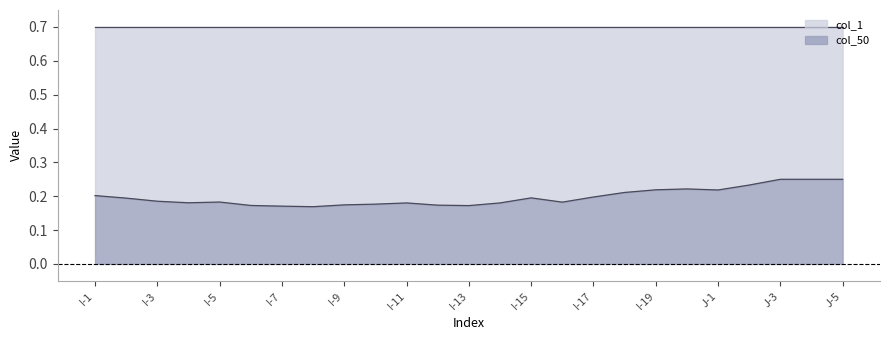

Which series has the widest spread of values?

col_50